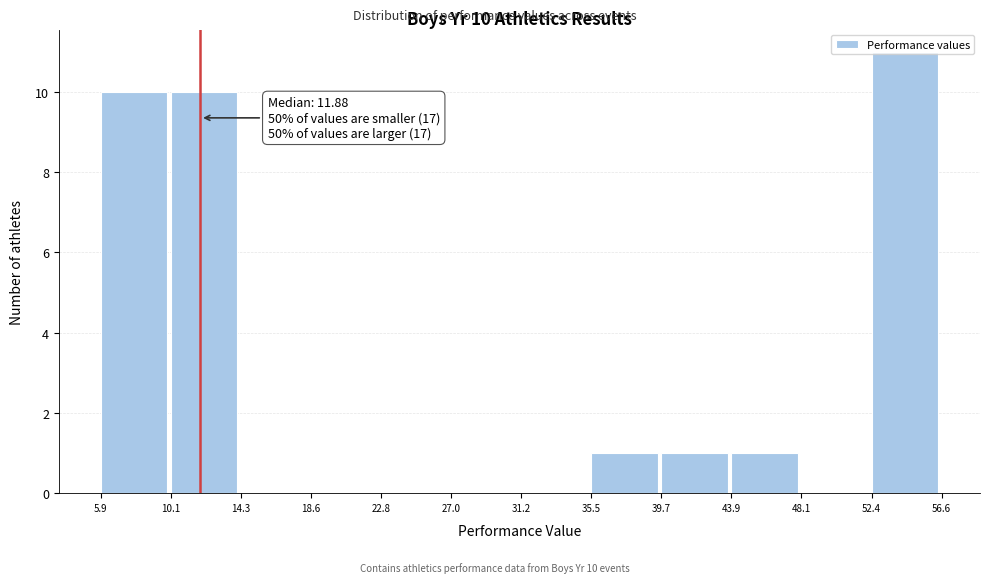

Which range on the x-axis has the tallest bar?

52.4 to 56.6